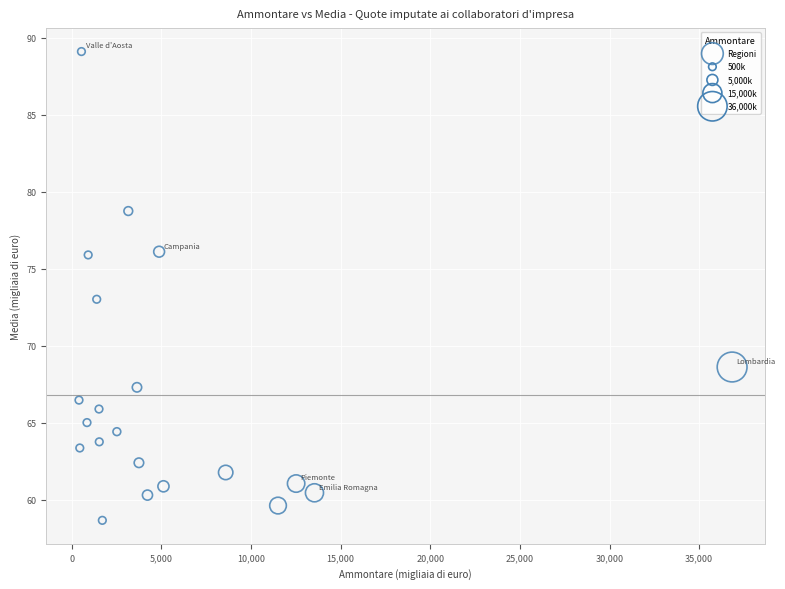

What is the range of X values (max minus min)?

36442.0